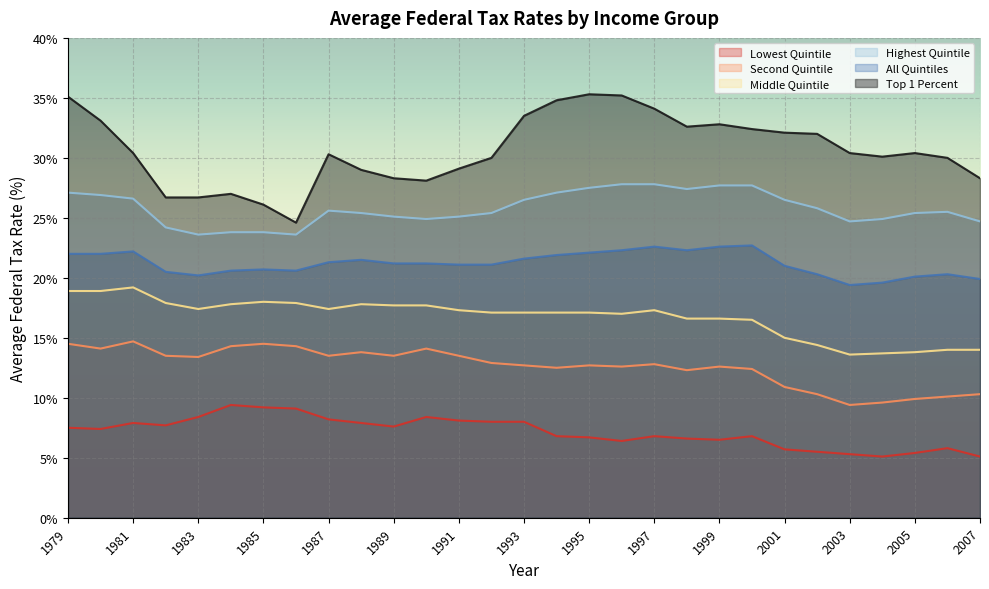

What is the total value across all series at 2007?

102.3